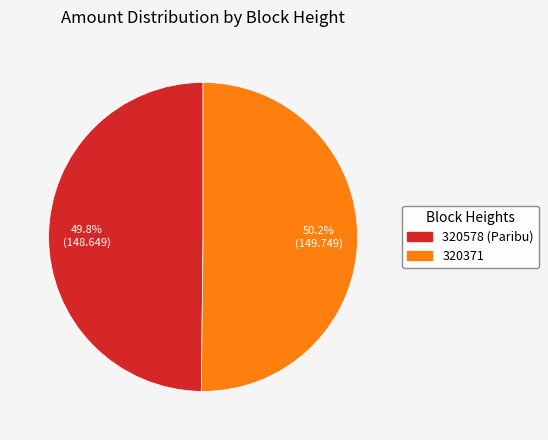

Combined, do 320371 and 320578 account for over 50%?

Yes